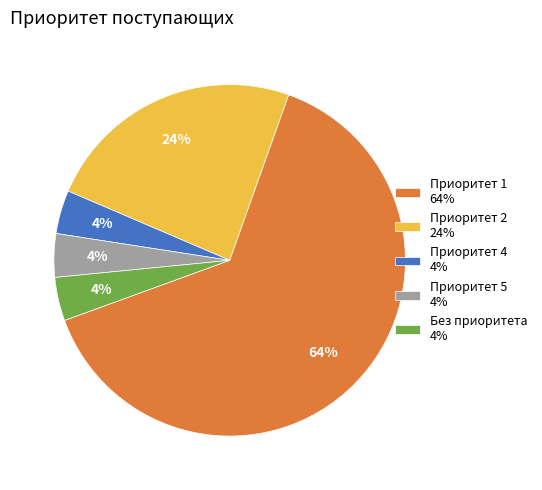

Which has a higher value, Приоритет 1 64% or Приоритет 4 4%?

Приоритет 1 64%